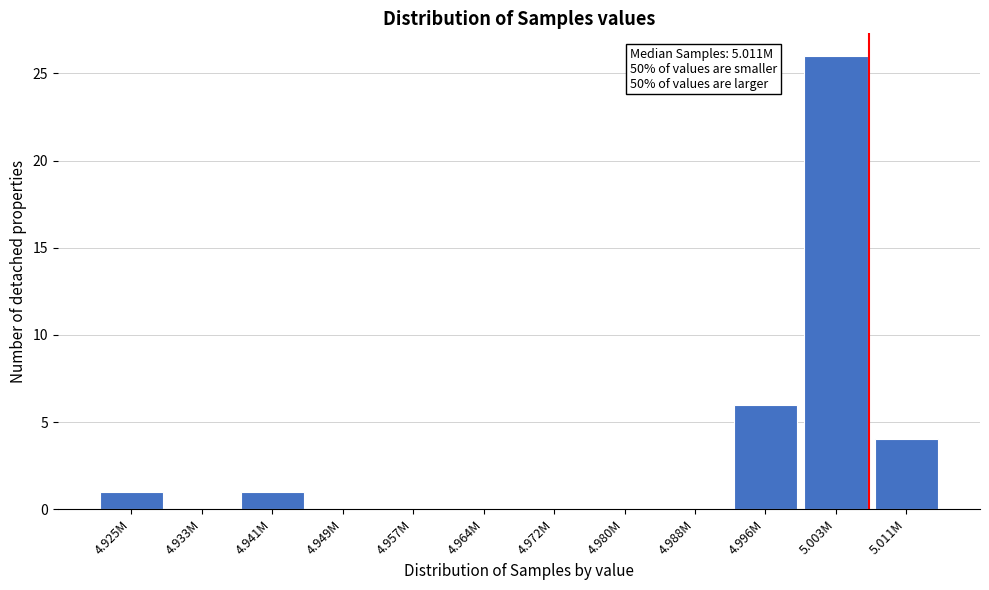

Reading right to left, extract all data points from this chart.

5.011M=4	5.003M=26	4.996M=6	4.988M=0	4.980M=0	4.972M=0	4.964M=0	4.957M=0	4.949M=0	4.941M=1	4.933M=0	4.925M=1